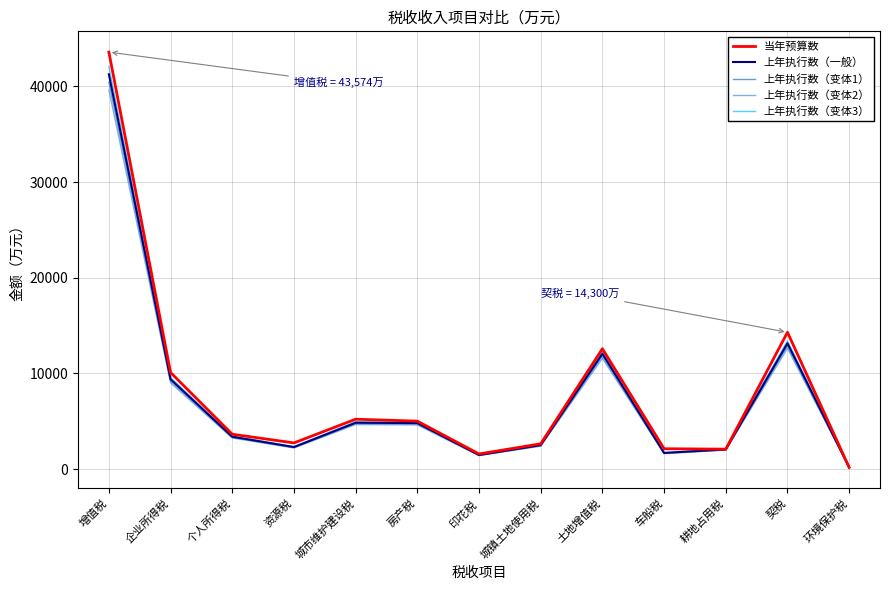

Which series has the widest spread of values?

当年预算数